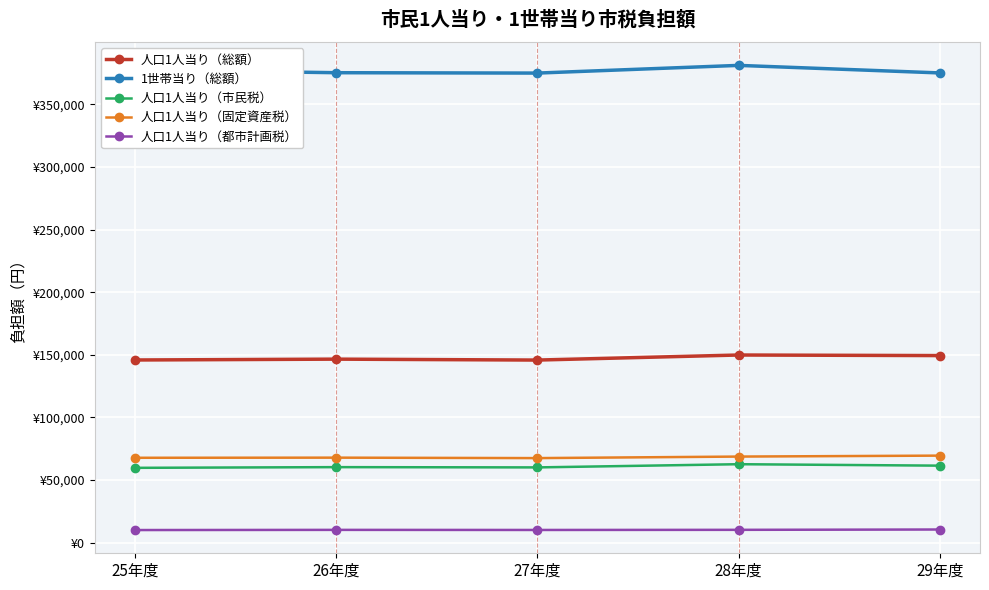

At which category does the chart reach its minimum across all series?

25年度